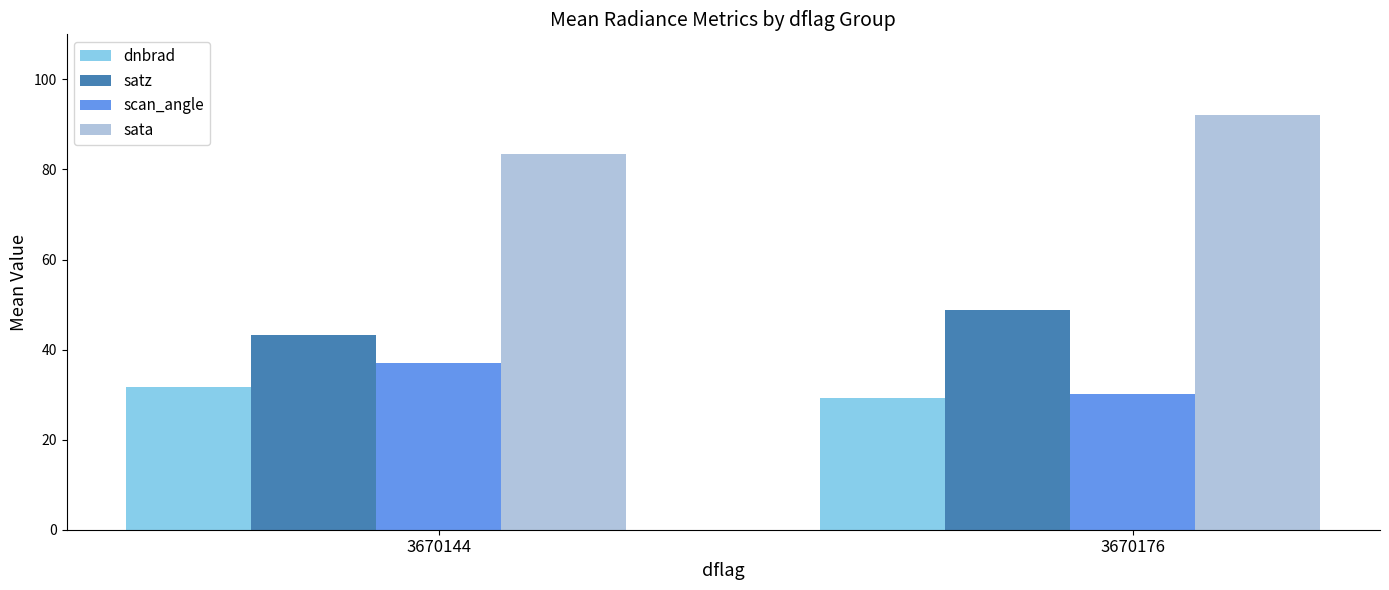

What is the maximum value shown in the chart?

92.1